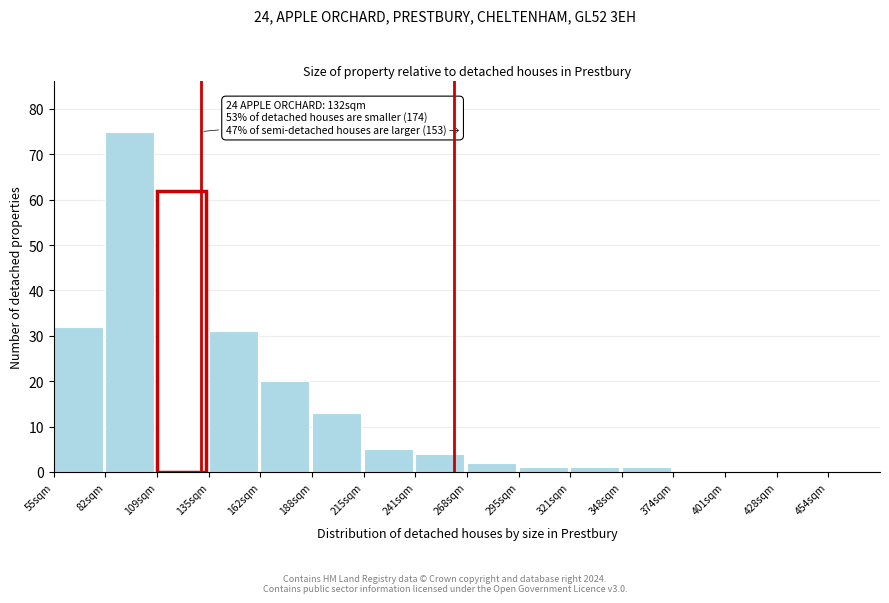

Reading left to right, what are all the values shown in this chart?

55sqm=32	82sqm=75	109sqm=62	135sqm=31	162sqm=20	188sqm=13	215sqm=5	241sqm=4	268sqm=2	295sqm=1	321sqm=1	348sqm=1	374sqm=0	401sqm=0	428sqm=0